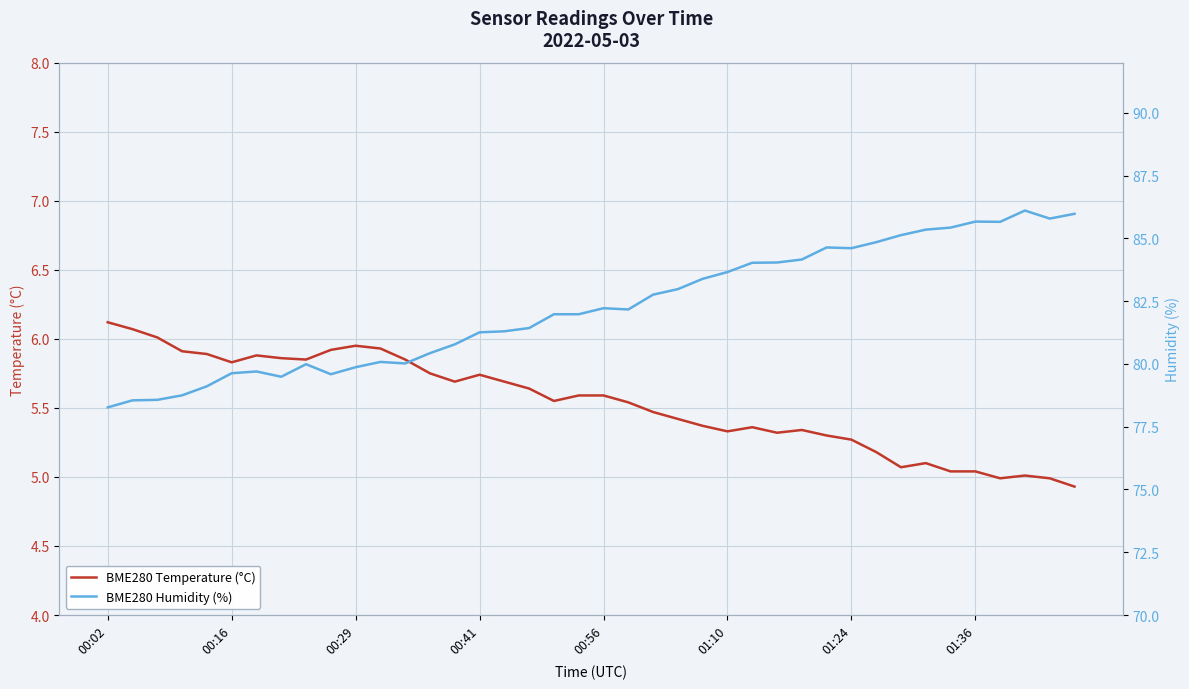

At which category does the chart reach its peak across all series?

37